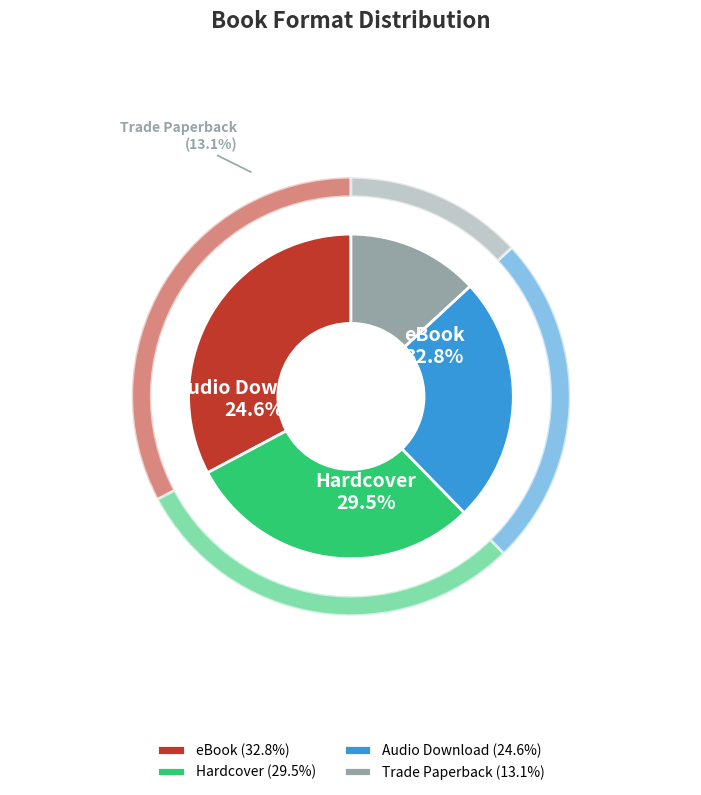

How many slices are in this pie chart?

4